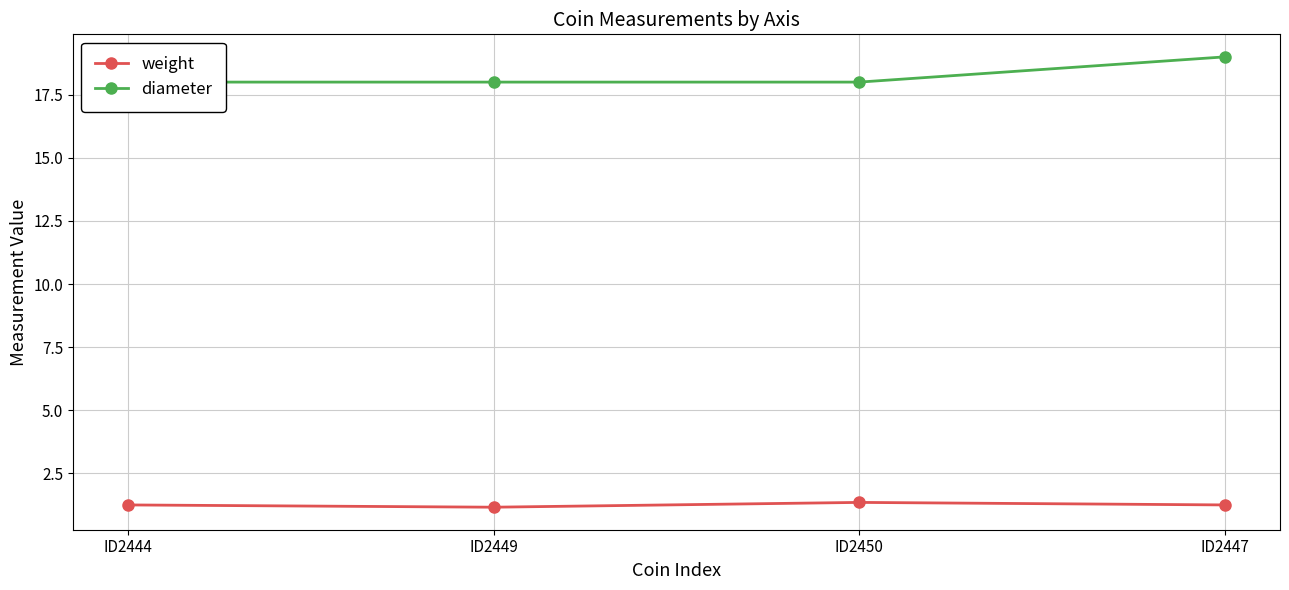

At which category does the chart reach its minimum across all series?

ID2449